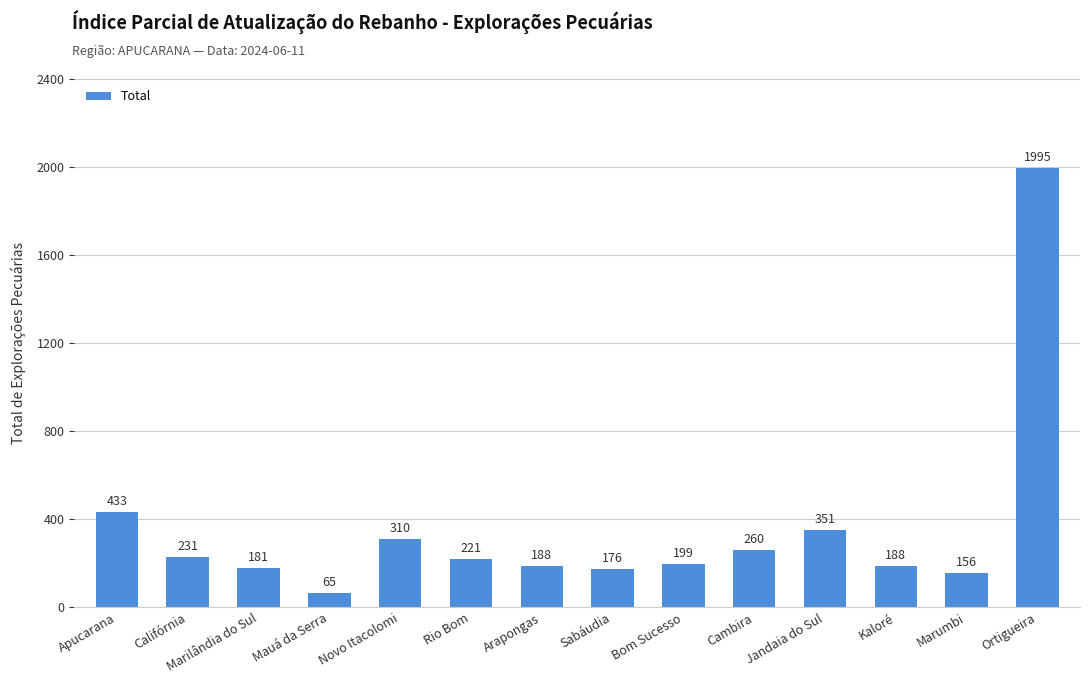

Approximately how many times larger is the value at Bom Sucesso compared to Rio Bom?

0.9